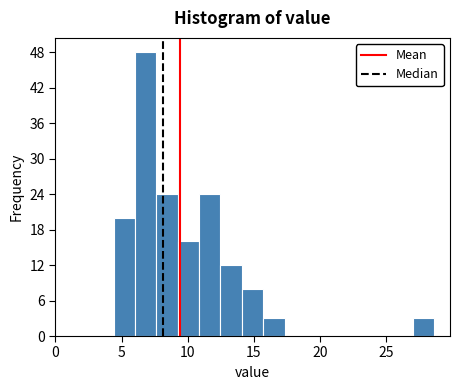

Around what value on the x-axis is the tallest bar? Give the approximate position of its centre, as read against the axis.

7.0